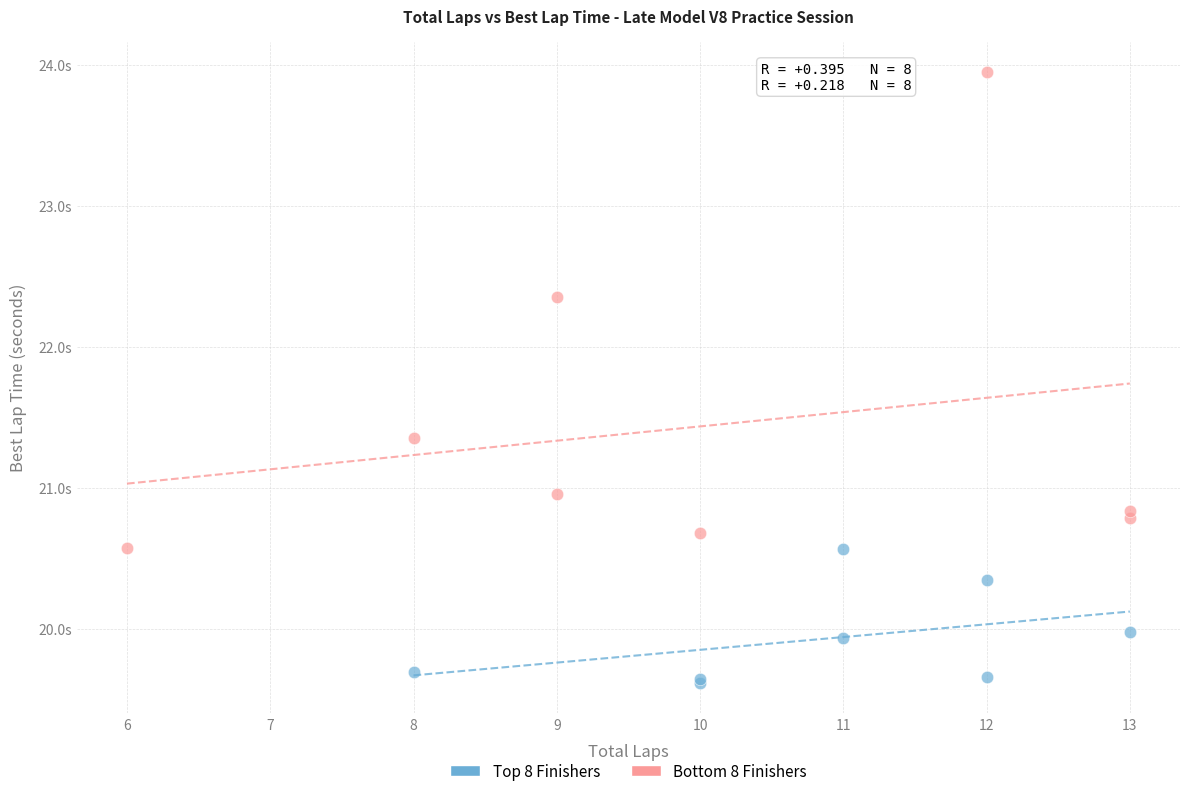

Which series contains the highest Y value?

Bottom 8 Finishers